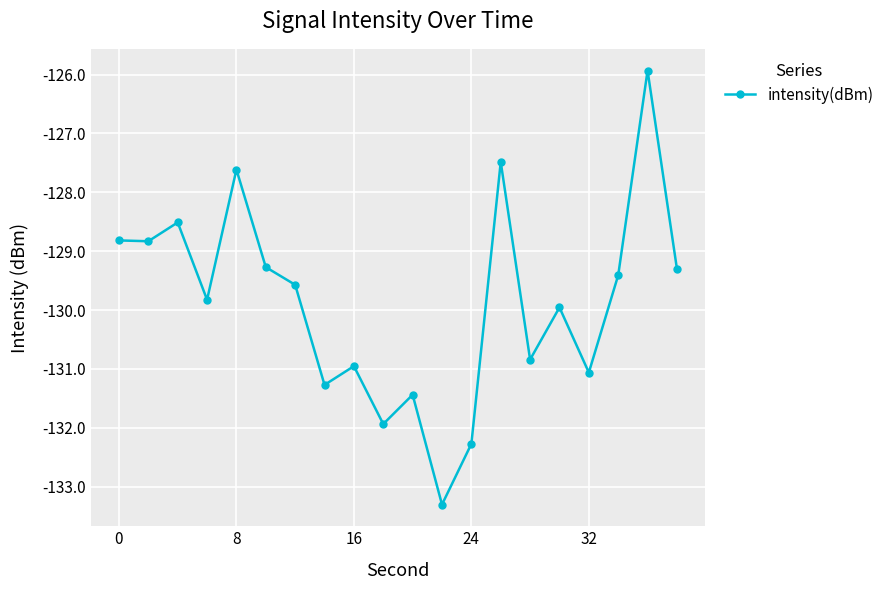

What is the smallest value displayed?

-133.3